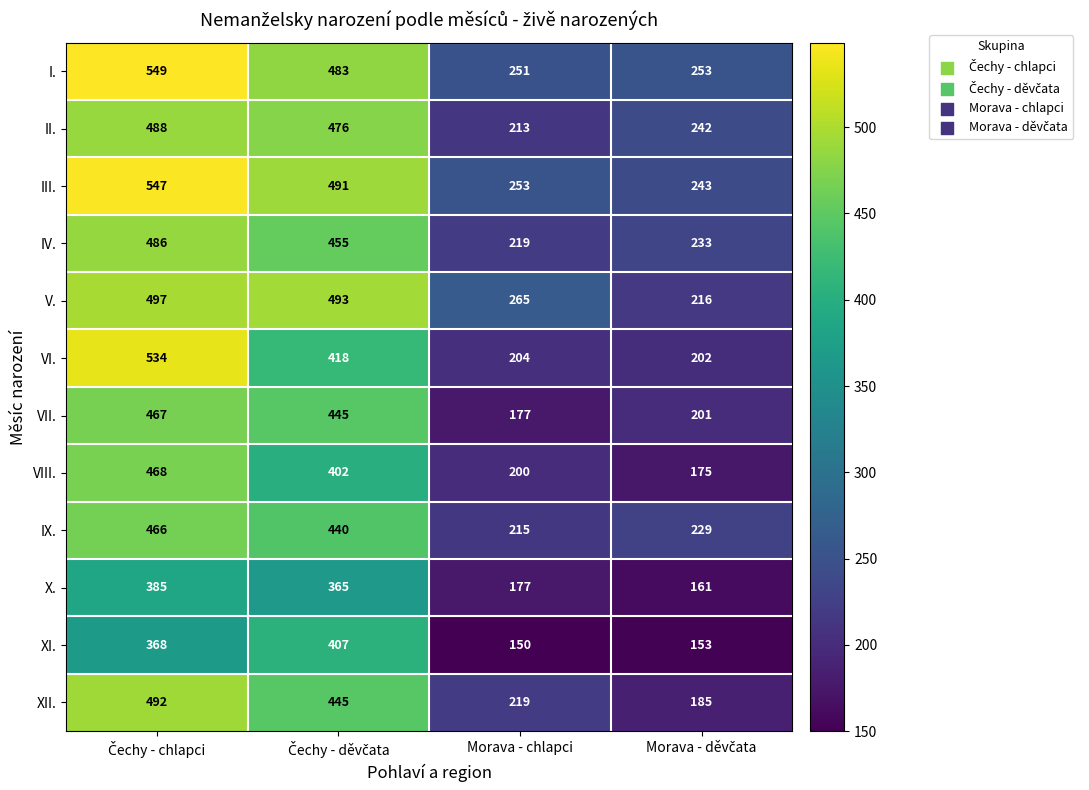

What is the minimum value for VII.?

177